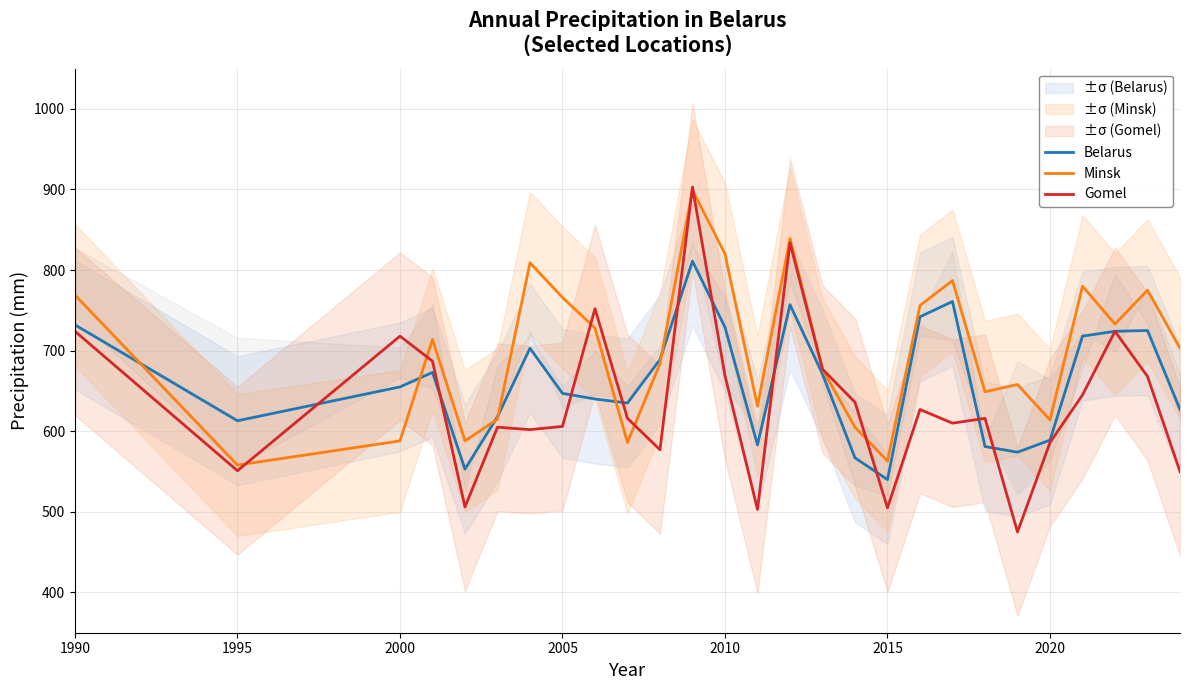

How many lines are shown in the chart?

3